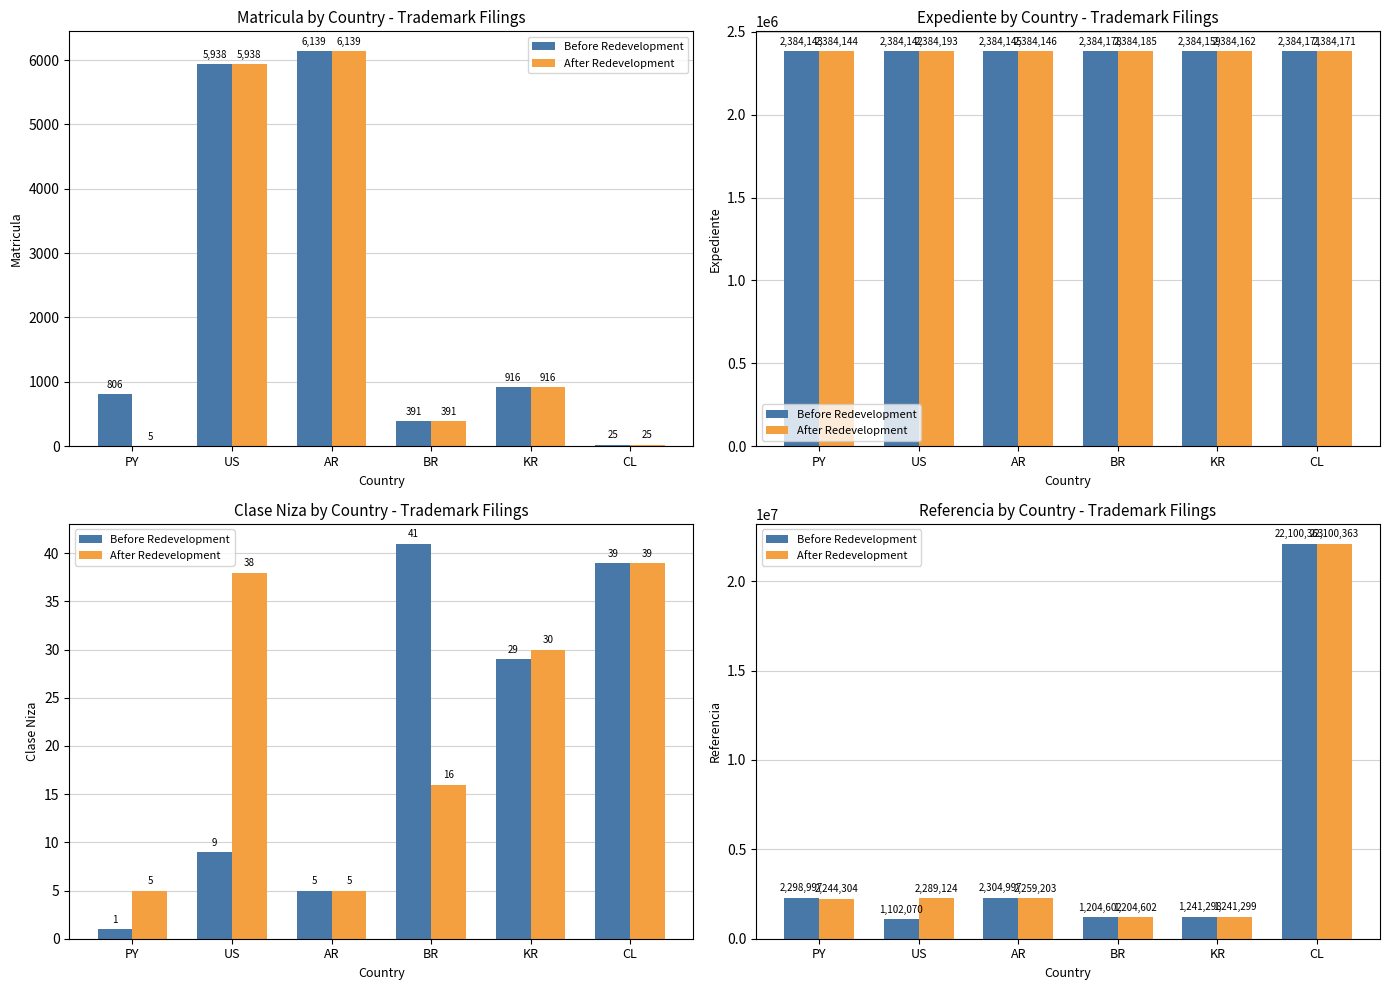

How many values in the After Redevelopment series are below 2259203?

3